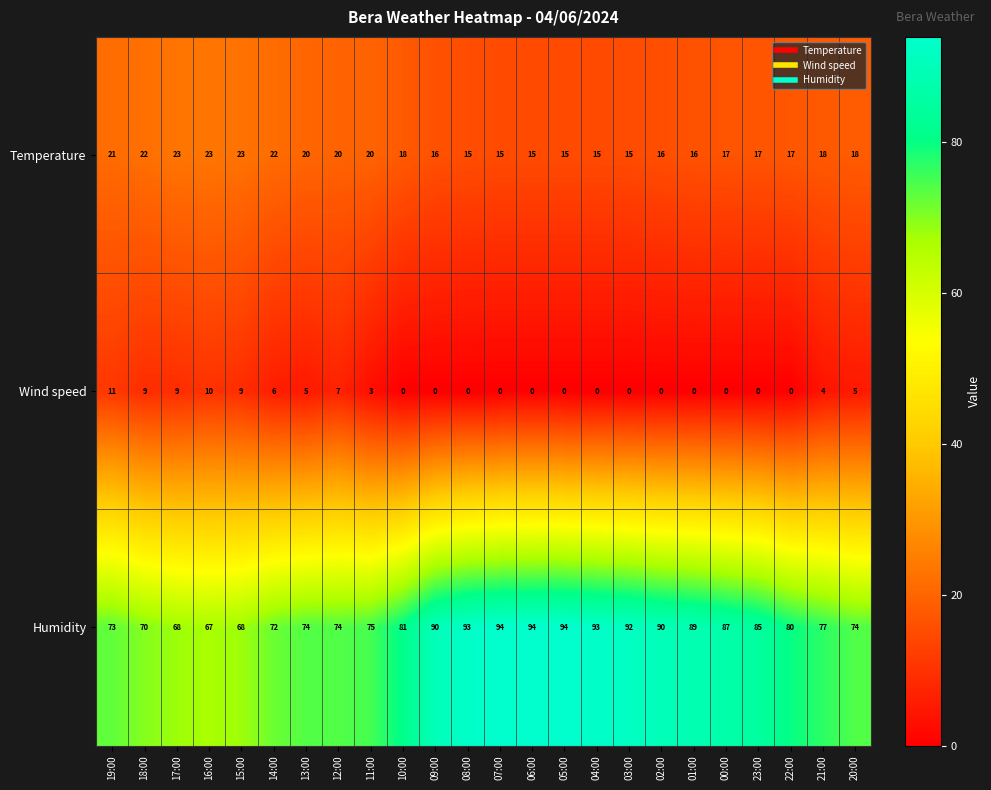

Which series has the largest total across all categories?

Humidity